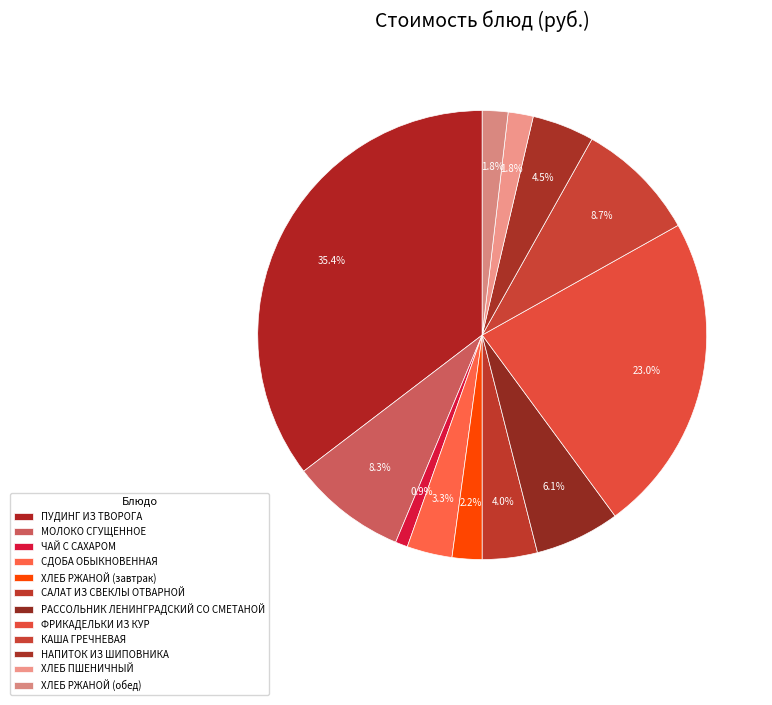

How many segments does this pie chart have?

12